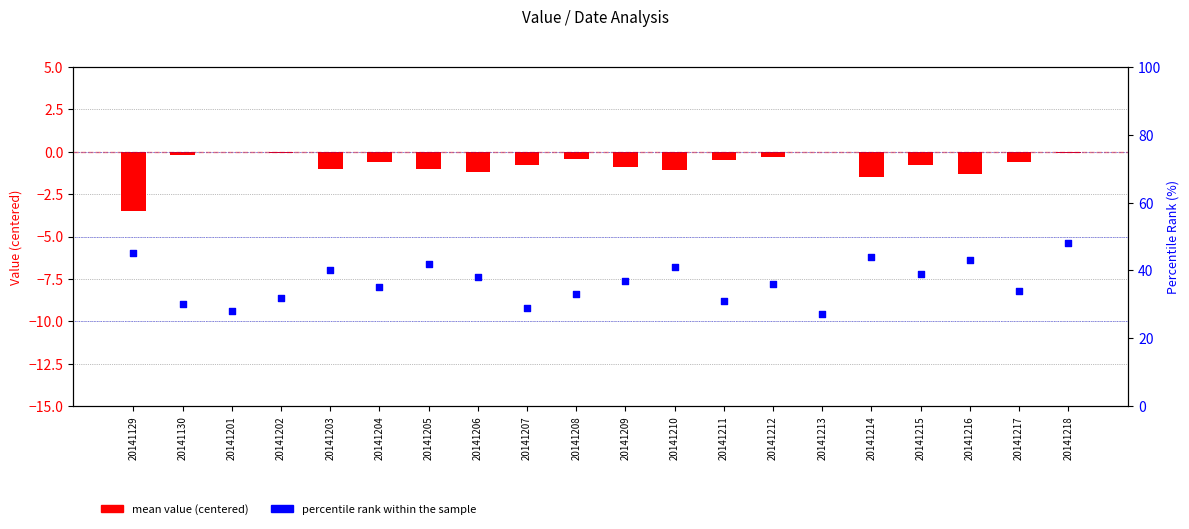

Which series reaches the maximum Y coordinate?

percentile rank within the sample